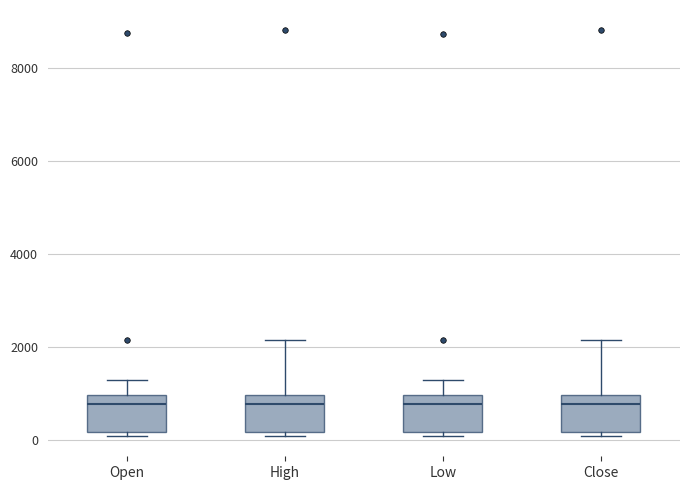

Reading left to right, read every box against the y-axis: the position of its median line, the range the box covers, and the ends of its whiskers. The values are not printed on the chart, so give them approximately, as read against the axis.

Open: median 800, box 200 to 1000, whiskers 0 to 1200
High: median 800, box 200 to 1000, whiskers 0 to 2200
Low: median 800, box 200 to 1000, whiskers 0 to 1200
Close: median 800, box 200 to 1000, whiskers 0 to 2200